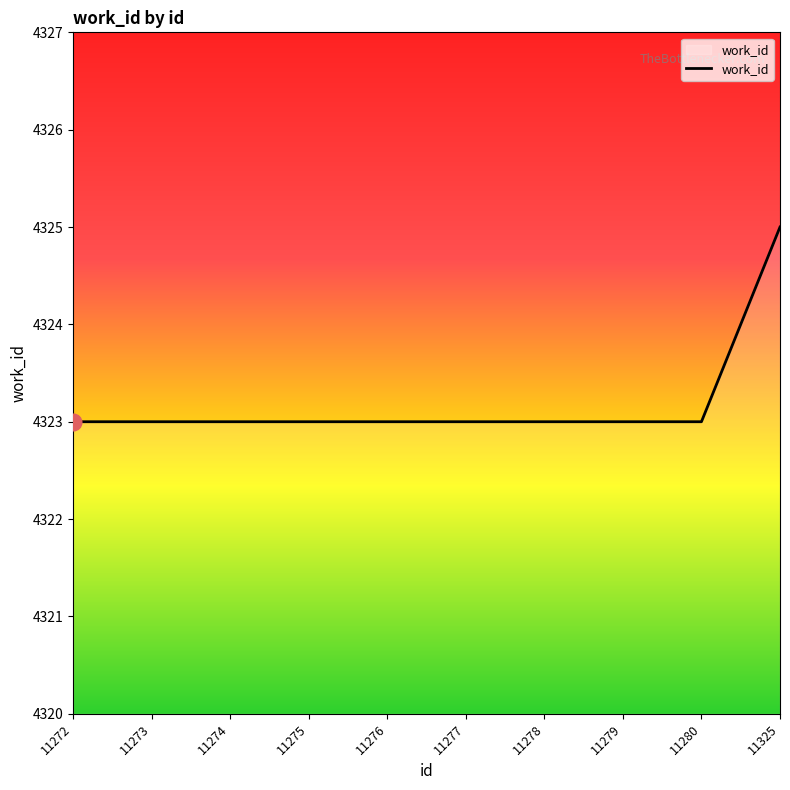

What is the maximum value shown in the chart?

4325